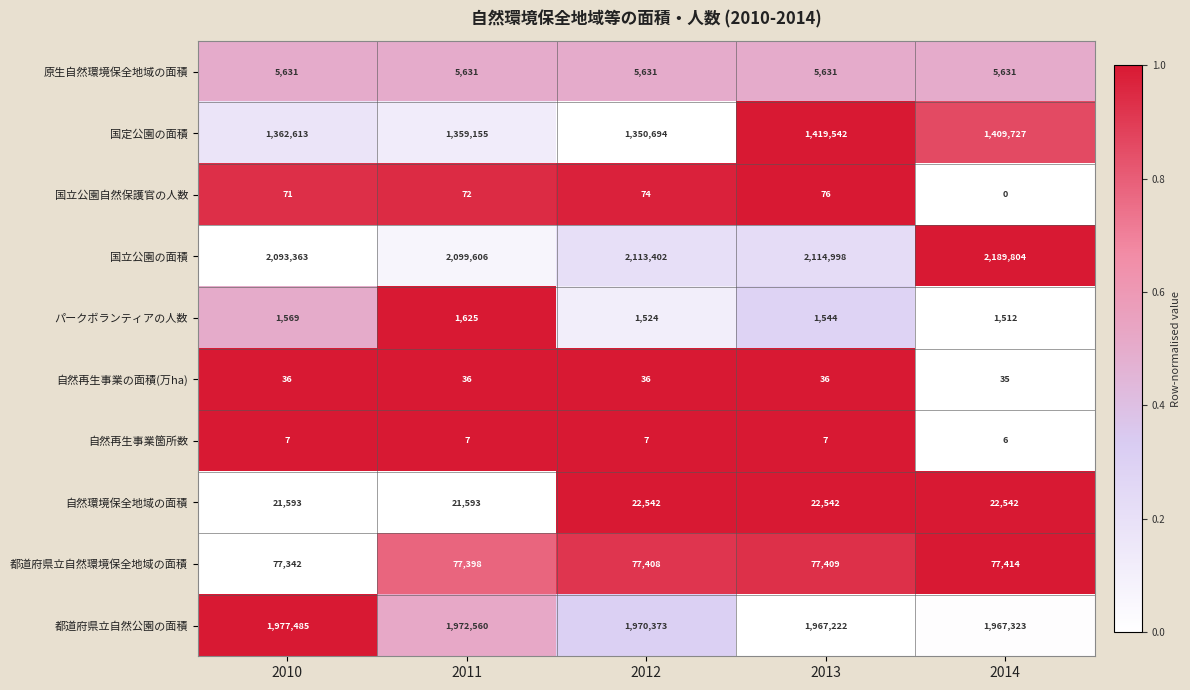

At which category does the chart reach its minimum across all series?

2014